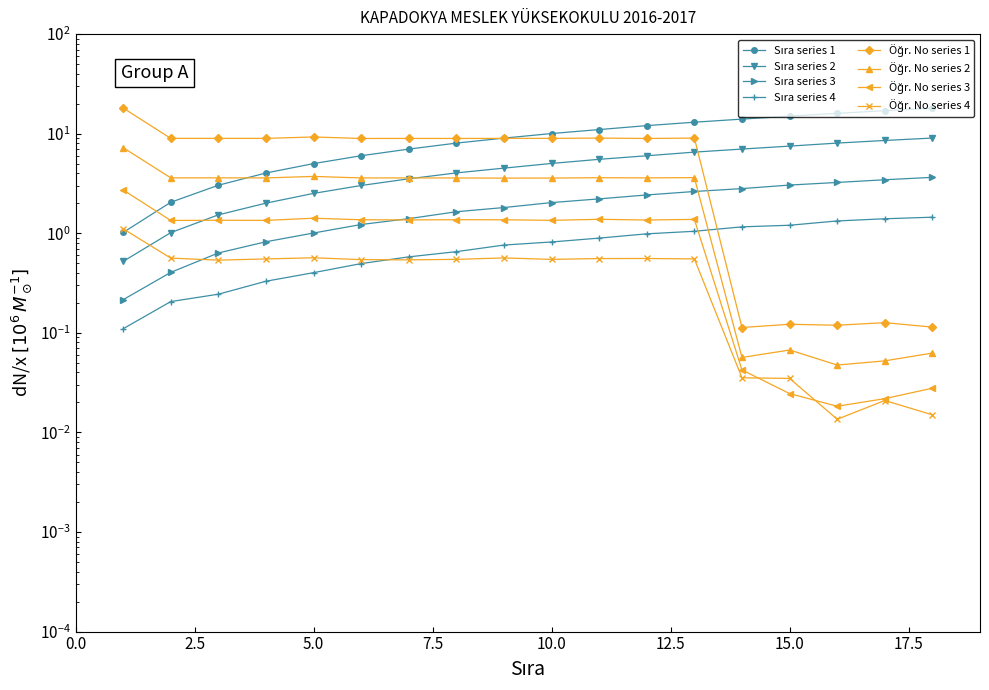

At which category is the sum across all series the highest?

13